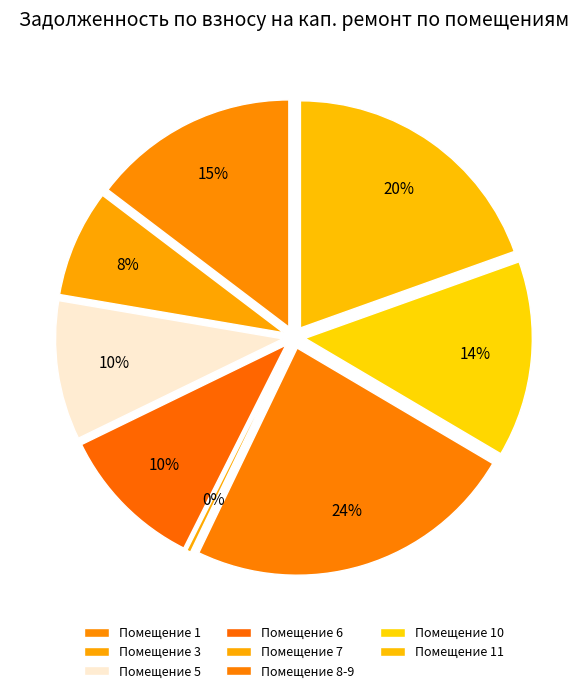

Is it true that 1 is 1% of the pie?

False